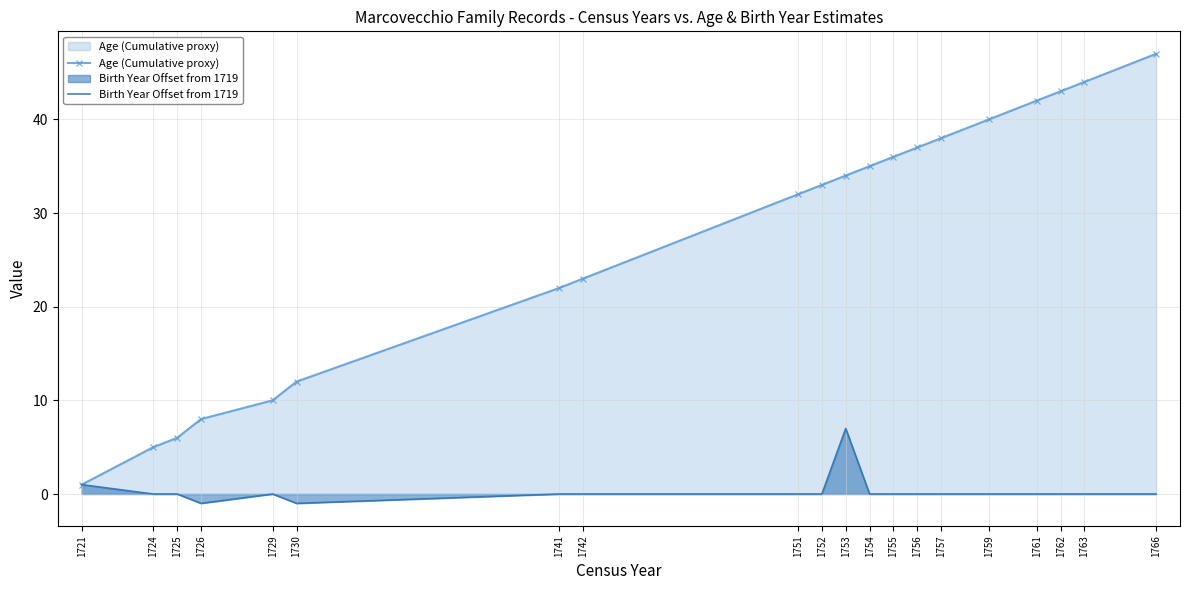

Where is the first local minimum for Birth Year Offset from 1719?

1726